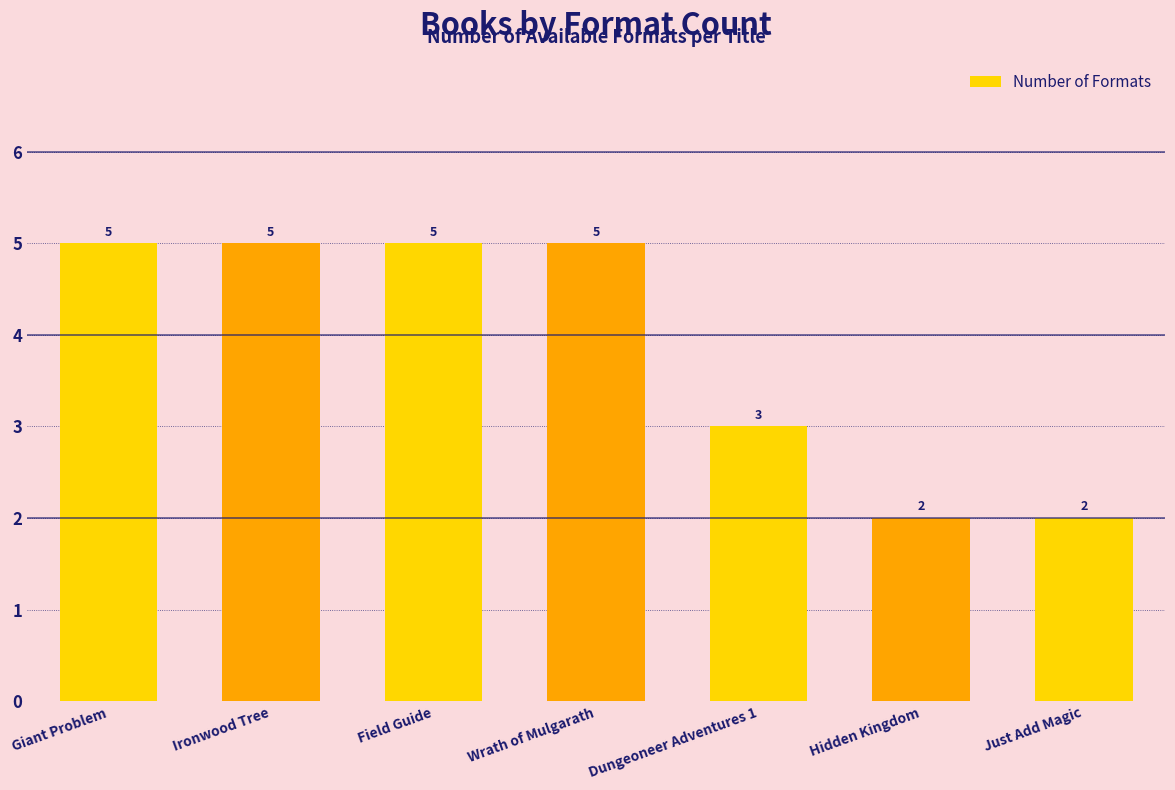

Reading left to right, extract all data points from this chart.

5	5	5	5	3	2	2